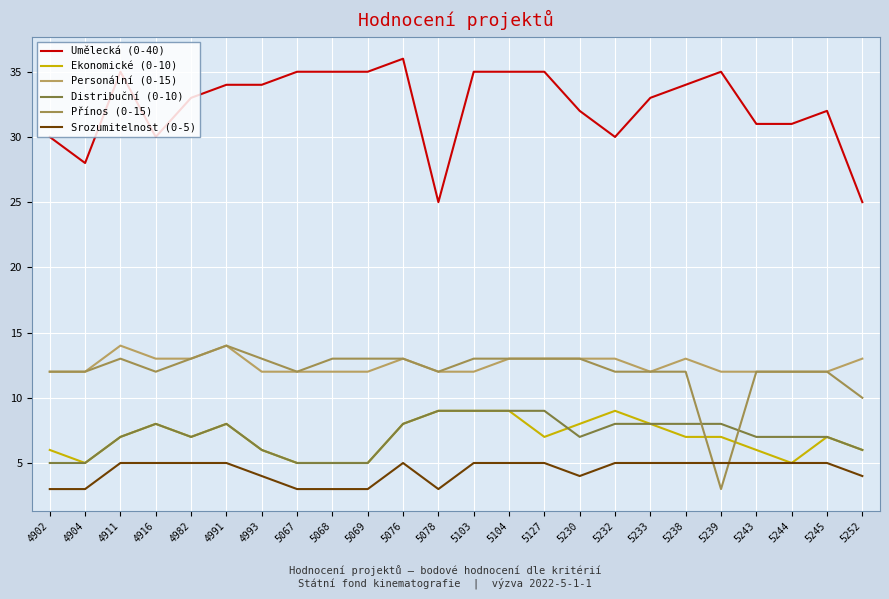

Which series has the largest total across all categories?

Umělecká (0-40)